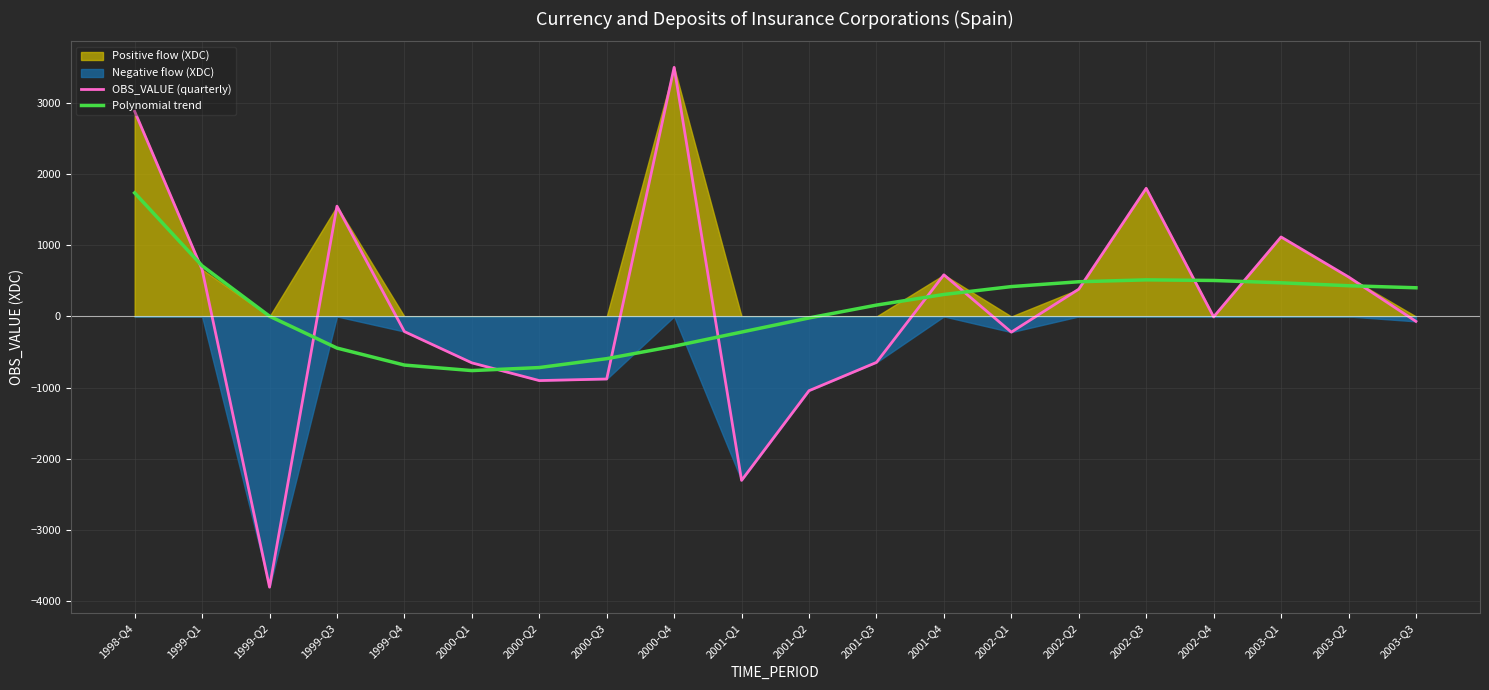

What is the difference between the maximum and minimum values in the OBS_VALUE (quarterly) series?

7297.0